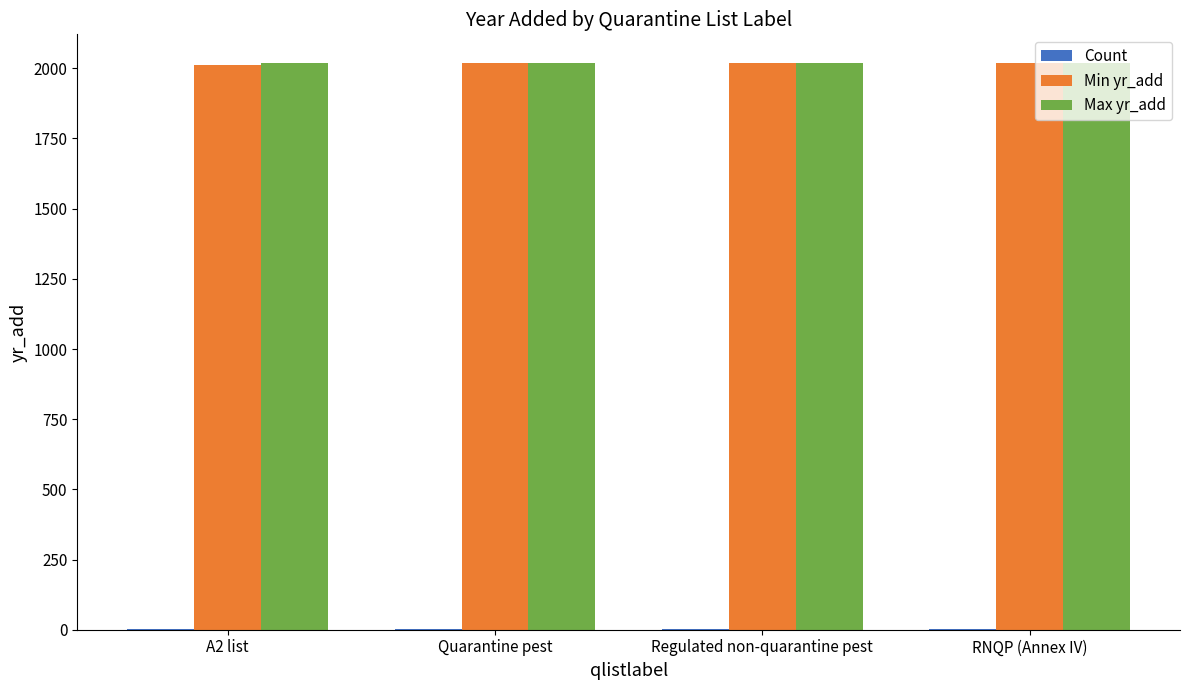

The value of Max yr_add at Regulated non-quarantine pest is 1275. True or false?

False